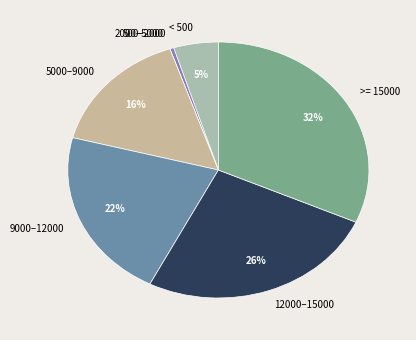

To the nearest percent, what is the difference between the largest and smallest slice percentages?

32%